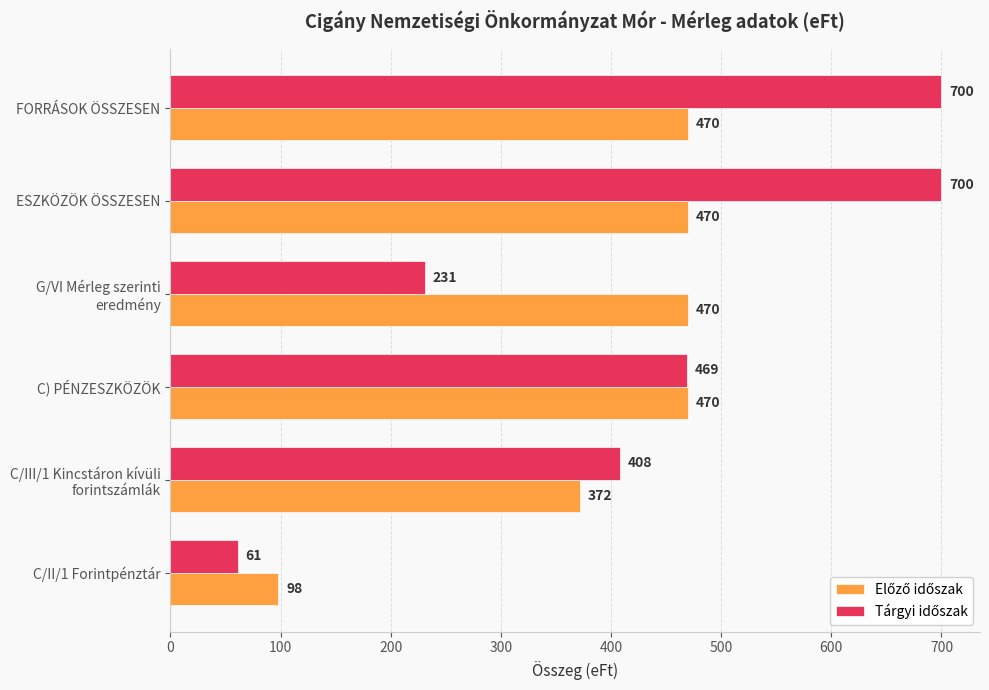

What is the greatest value displayed?

700